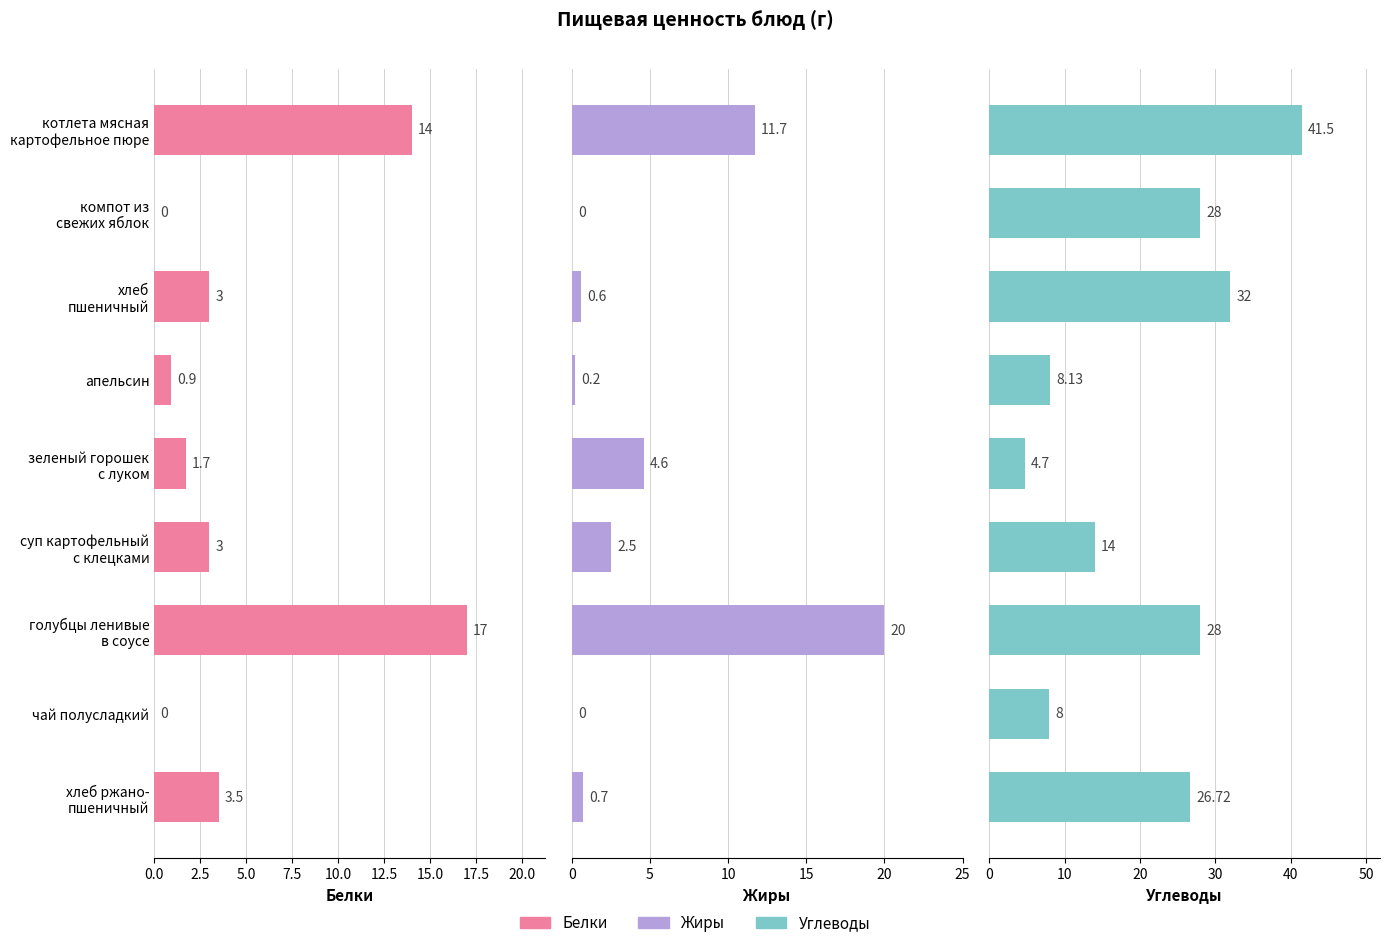

What is the difference between the second highest and second lowest values in the Жиры series?

11.7